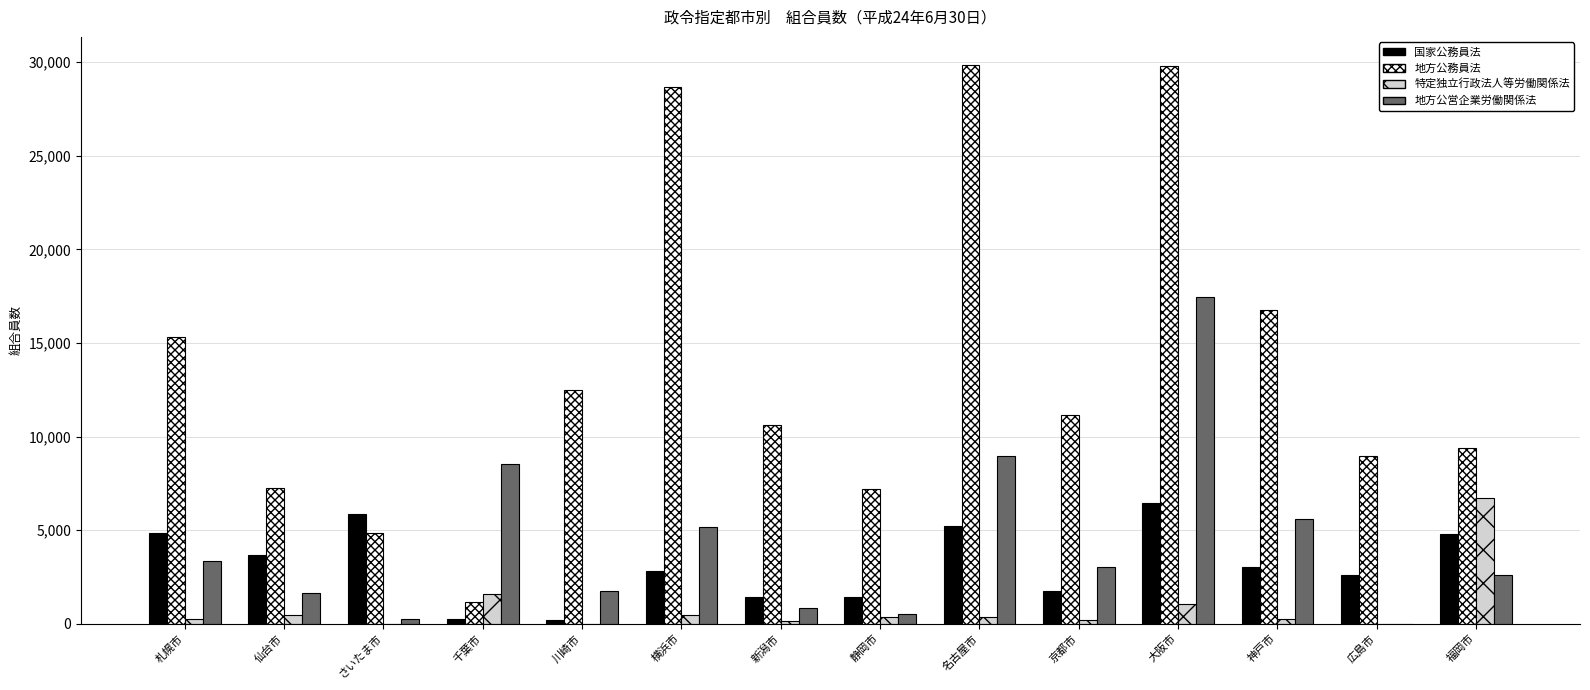

At which category is the sum across all series the highest?

大阪市